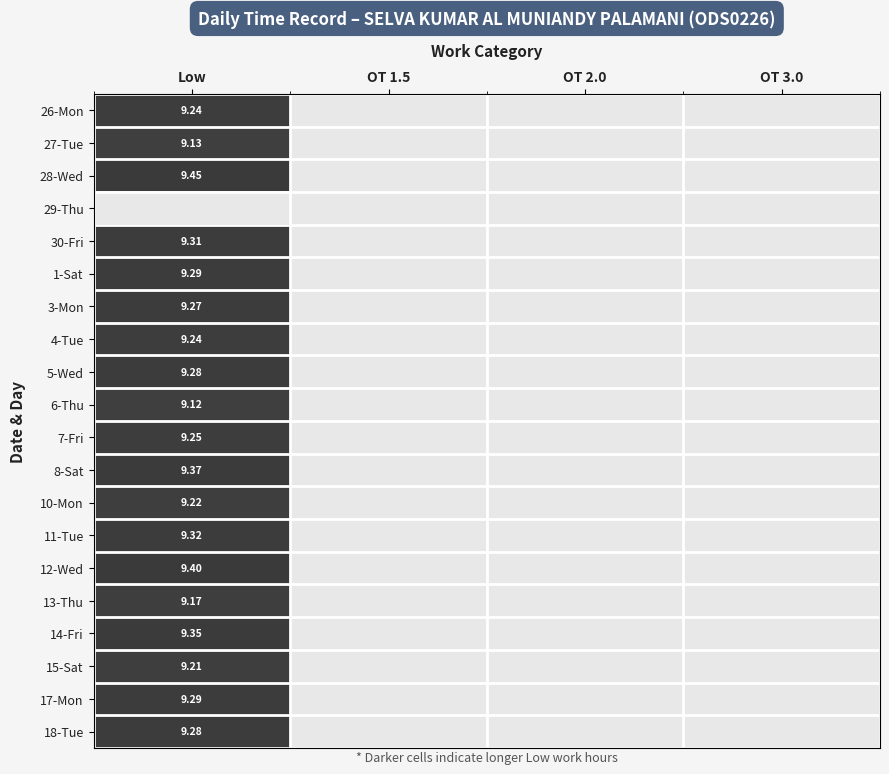

Rank the series by their maximum value, from lowest to highest.

29-Thu, 6-Thu, 27-Tue, 13-Thu, 15-Sat, 10-Mon, 26-Mon, 4-Tue, 7-Fri, 3-Mon, 5-Wed, 18-Tue, 1-Sat, 17-Mon, 30-Fri, 11-Tue, 14-Fri, 8-Sat, 12-Wed, 28-Wed